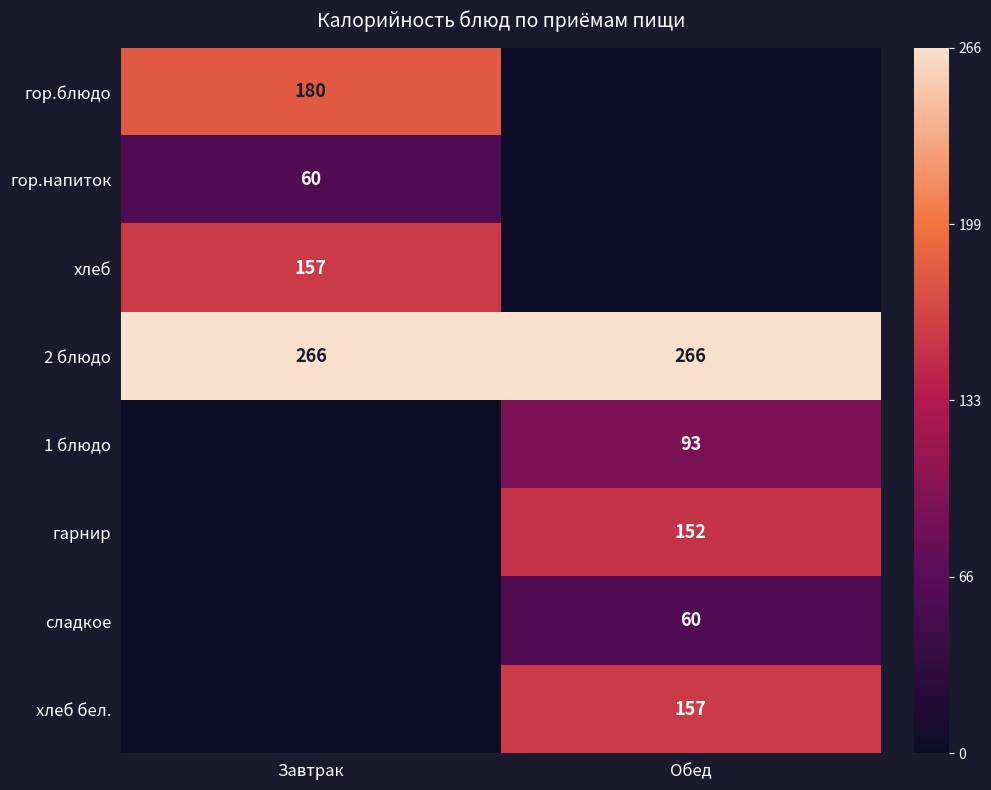

What is the average value of the 2 блюдо series?

266